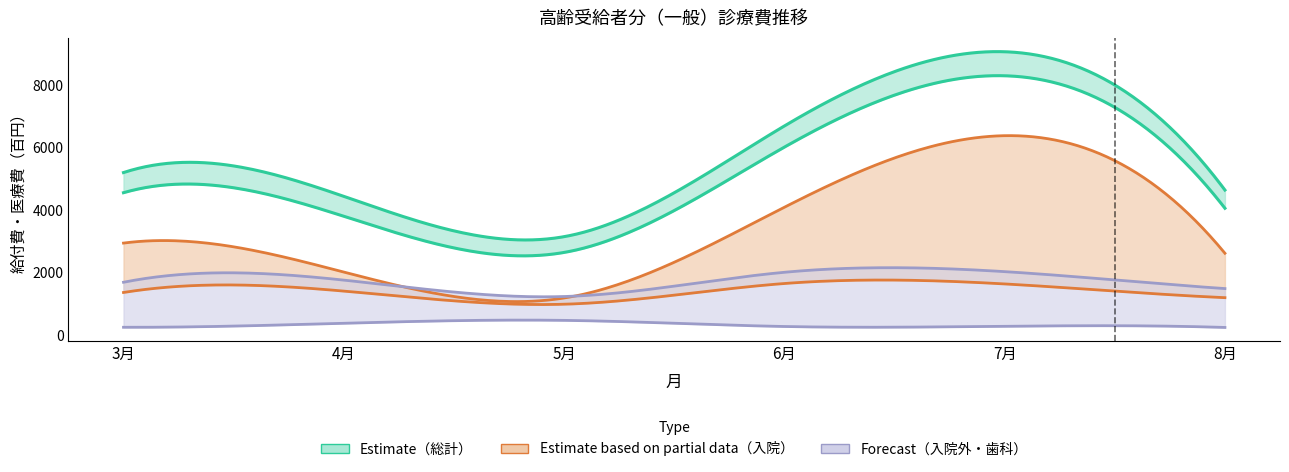

Does the chart display data point markers on the line(s)?

No